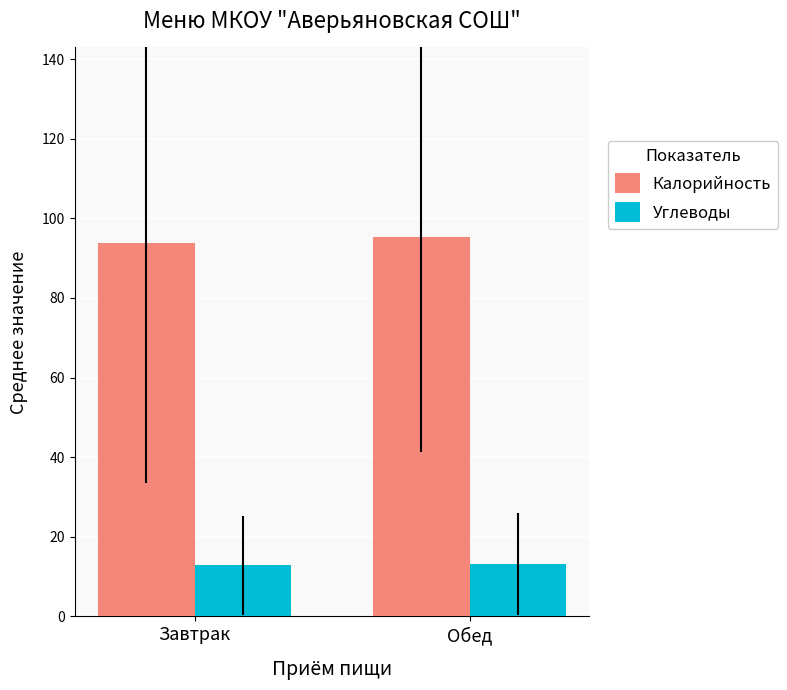

What is the spread (max minus min) of values at Обед?

82.1